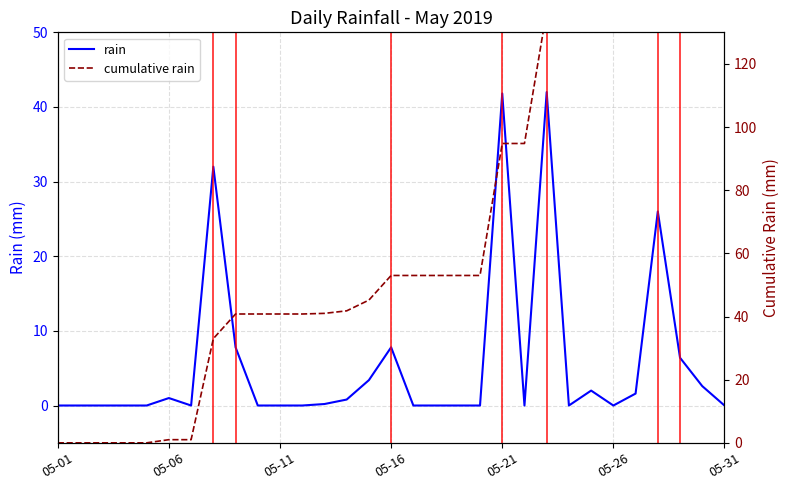

Between 05-21 and 29, which series saw the biggest shift?

cumulative rain